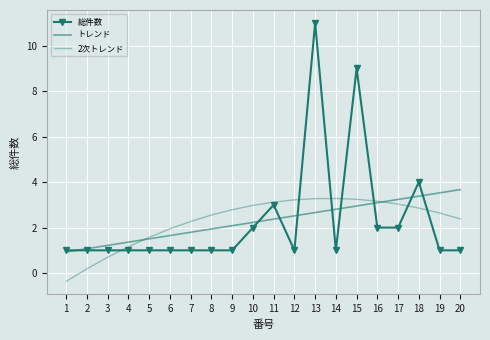

What is the total value across all series at 14?

7.1